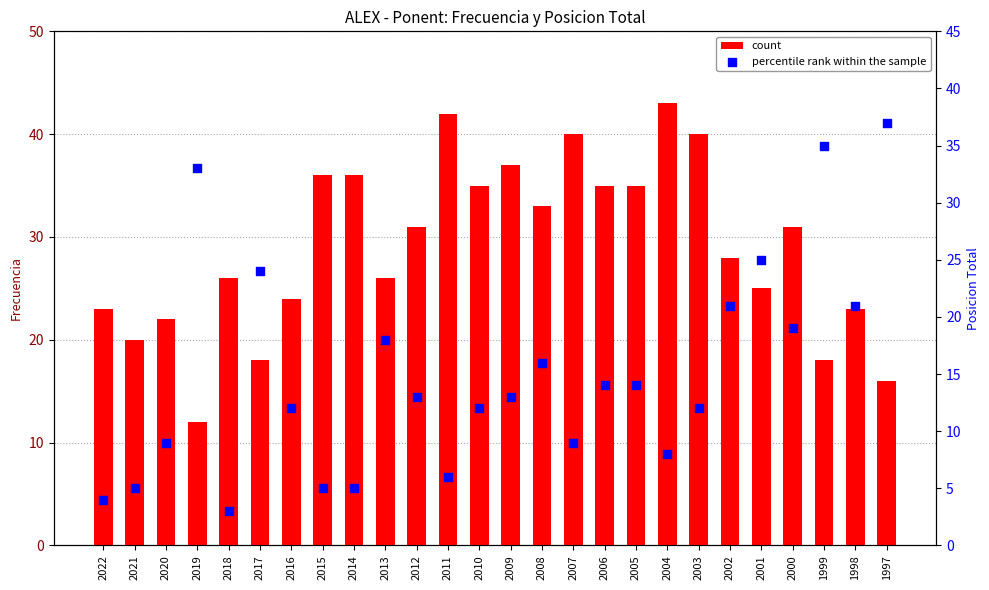

At which category is the sum across all series the highest?

1999